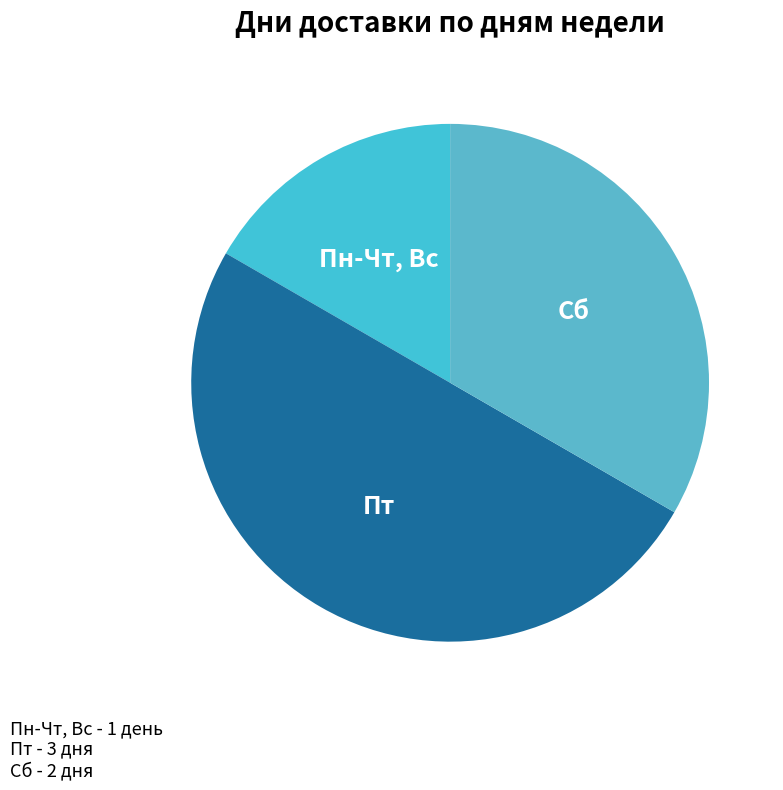

Which slice is the smallest?

Пн-Чт, Вс